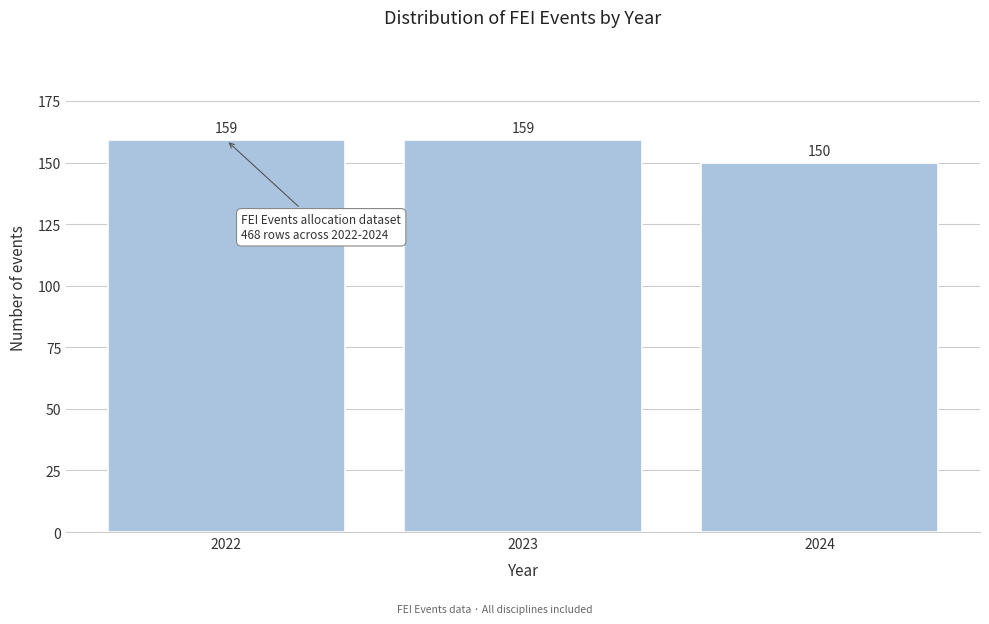

Reading left to right, transcribe all the data shown in this chart.

159	159	150